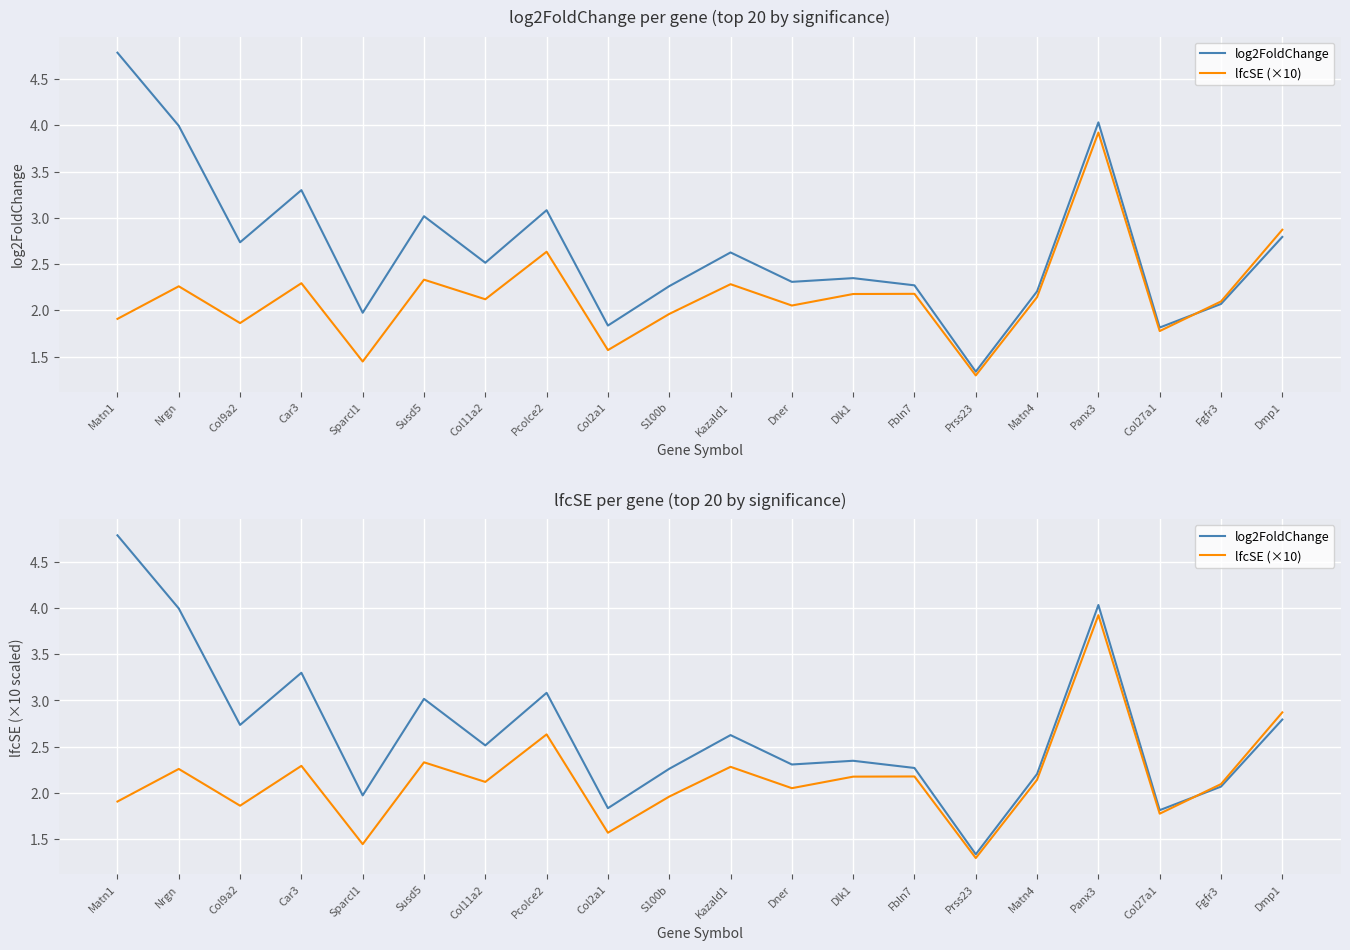

What is the sum of the log2FoldChange values at Car3 and Matn4?

5.5